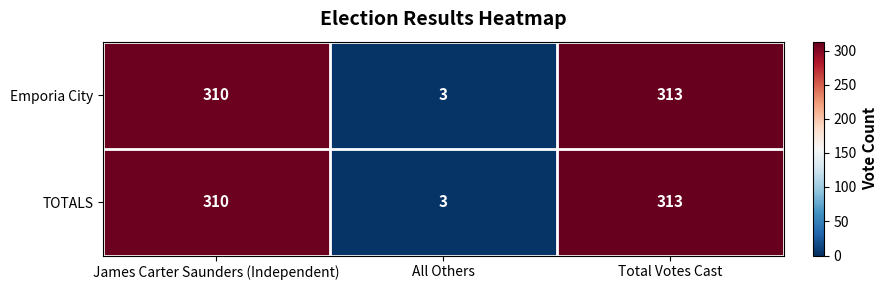

What value does the Emporia City series have at All Others?

3